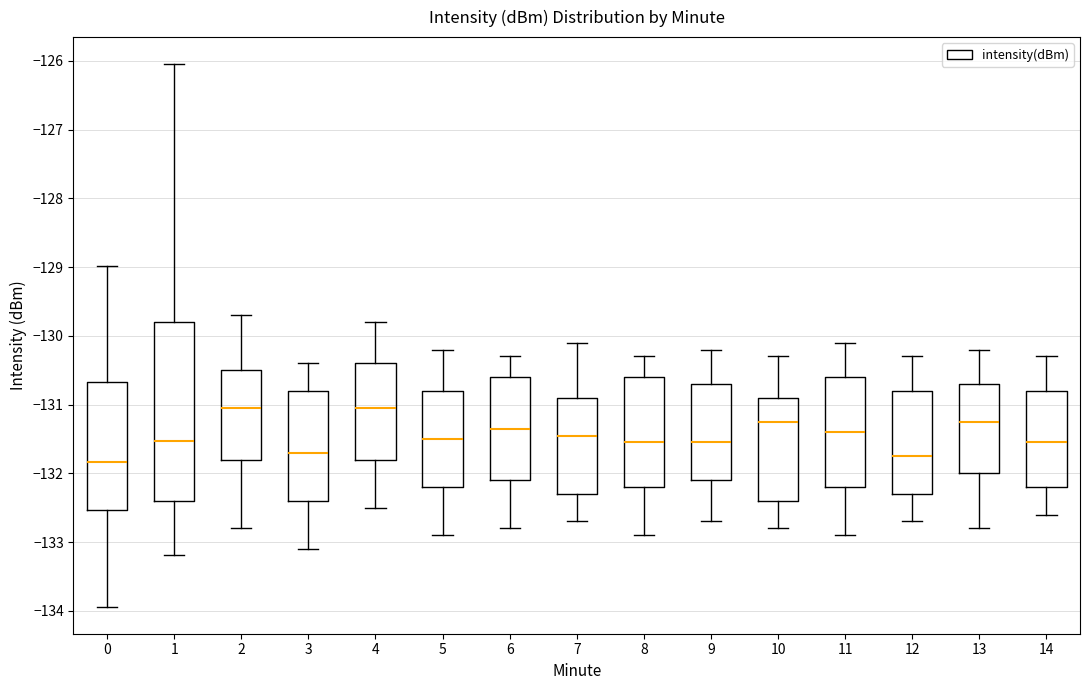

Reading left to right, transcribe this box plot: for each box, give where its median line is, the range the box spans, and where its two whiskers end, as read against the y-axis. The values are not printed on the chart, so give them approximately, as read against the axis.

0: median -131.8, box -132.5 to -130.7, whiskers -133.9 to -129.0
1: median -131.5, box -132.4 to -129.8, whiskers -133.2 to -126.0
2: median -131.0, box -131.8 to -130.5, whiskers -132.8 to -129.7
3: median -131.7, box -132.4 to -130.8, whiskers -133.1 to -130.4
4: median -131.0, box -131.8 to -130.4, whiskers -132.5 to -129.8
5: median -131.5, box -132.2 to -130.8, whiskers -132.9 to -130.2
6: median -131.3, box -132.1 to -130.6, whiskers -132.8 to -130.3
7: median -131.4, box -132.3 to -130.9, whiskers -132.7 to -130.1
8: median -131.5, box -132.2 to -130.6, whiskers -132.9 to -130.3
9: median -131.5, box -132.1 to -130.7, whiskers -132.7 to -130.2
10: median -131.2, box -132.4 to -130.9, whiskers -132.8 to -130.3
11: median -131.4, box -132.2 to -130.6, whiskers -132.9 to -130.1
12: median -131.7, box -132.3 to -130.8, whiskers -132.7 to -130.3
13: median -131.2, box -132.0 to -130.7, whiskers -132.8 to -130.2
14: median -131.5, box -132.2 to -130.8, whiskers -132.6 to -130.3